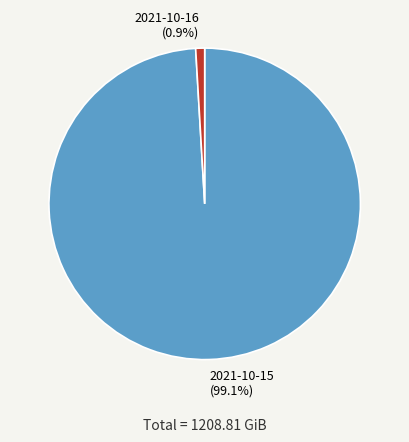

Which has a higher value, 2021-10-15 or 2021-10-16?

2021-10-15